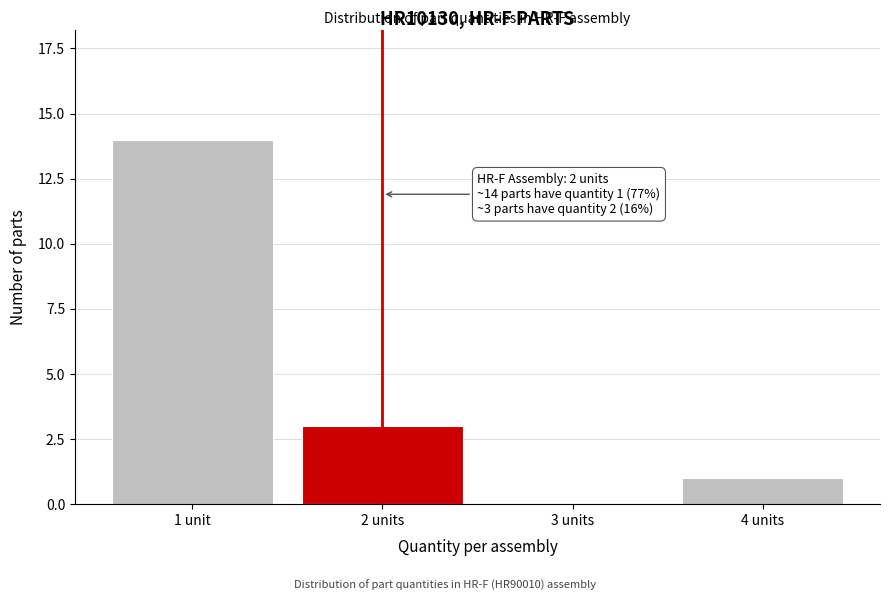

Reading left to right, list all the values displayed in this chart.

1 unit=14	2 units=3	3 units=0	4 units=1